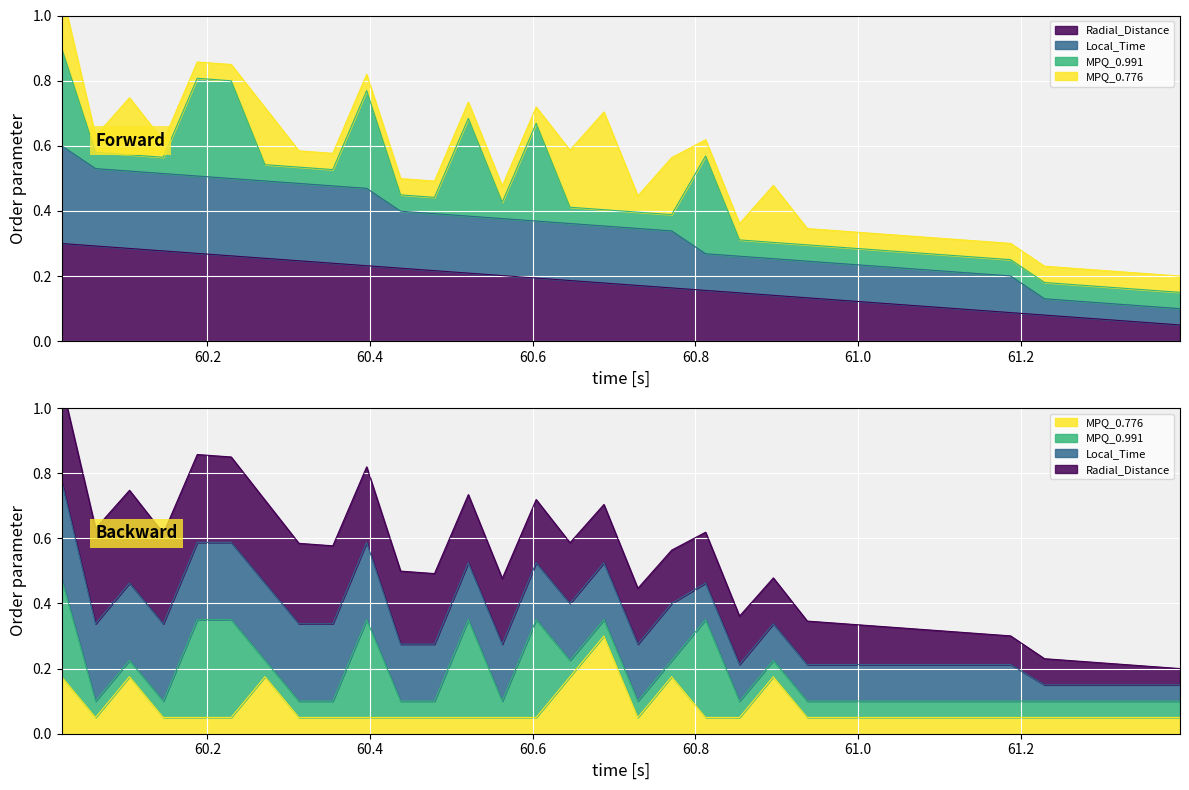

What is the label of the 31st point from the left?

61.2708